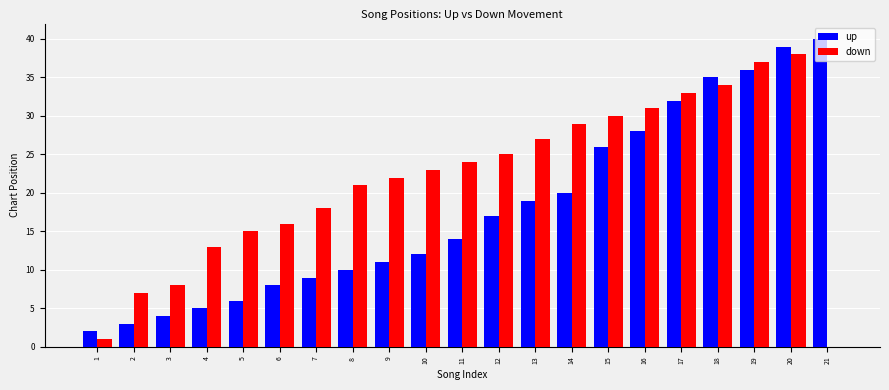

At which category is the sum across all series the highest?

20